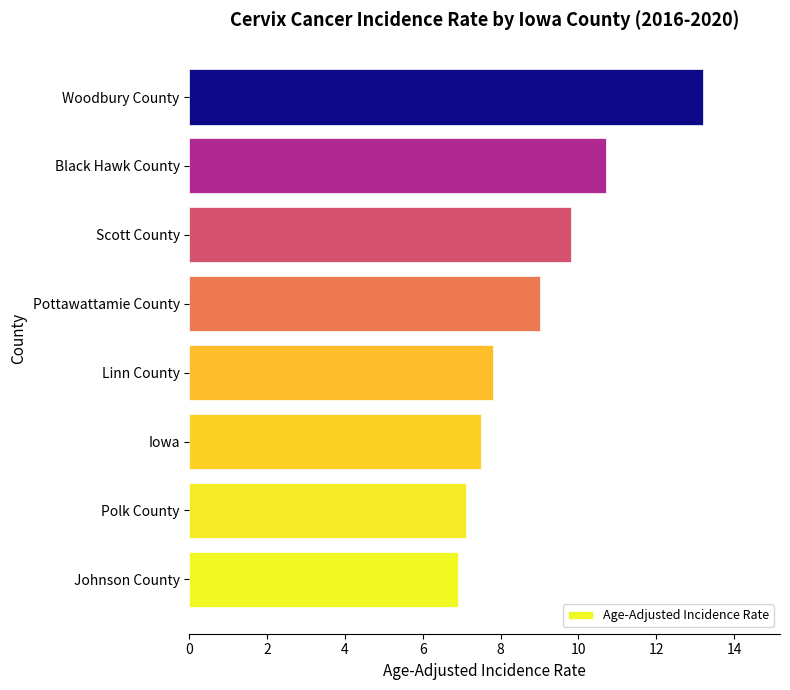

List the labels in order of value, smallest first.

Johnson County, Polk County, Iowa, Linn County, Pottawattamie County, Scott County, Black Hawk County, Woodbury County